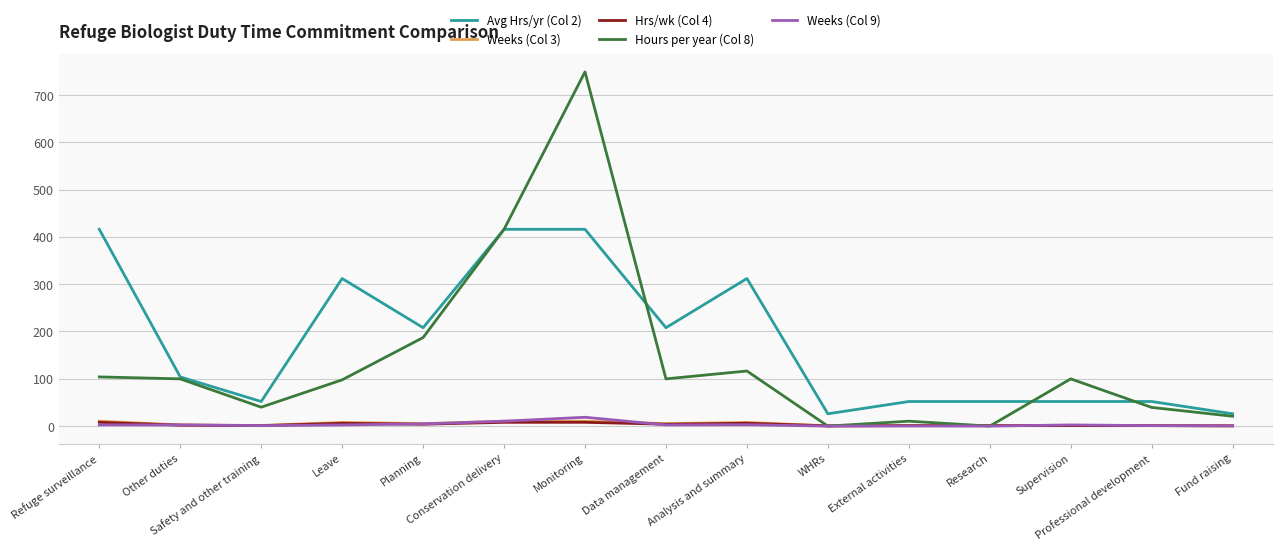

What is the greatest value displayed?

748.8